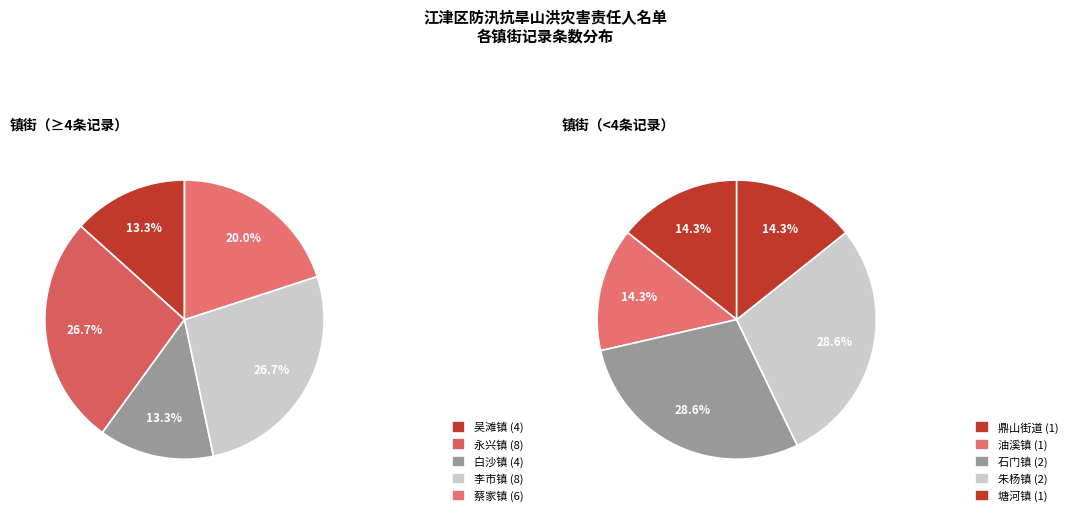

Which has a higher value, 鼎山街道 or 油溪镇?

鼎山街道